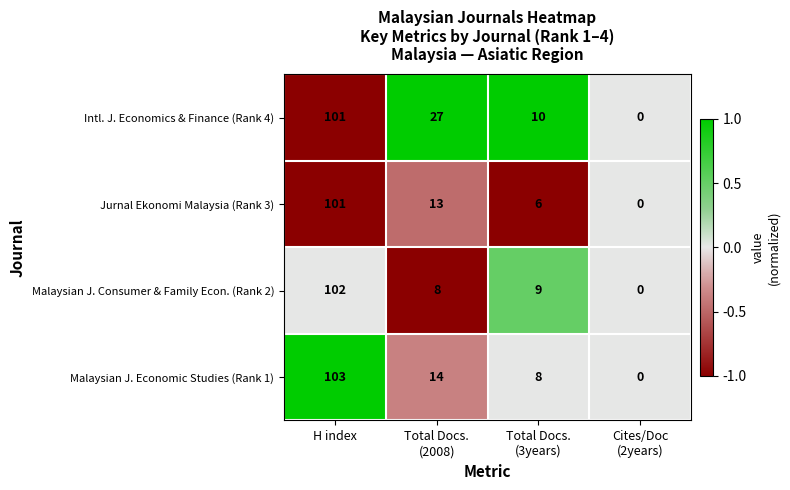

Rank the series at Total Docs.
(3years) from highest to lowest value.

Intl. J. Economics & Finance (Rank 4), Malaysian J. Consumer & Family Econ. (Rank 2), Malaysian J. Economic Studies (Rank 1), Jurnal Ekonomi Malaysia (Rank 3)